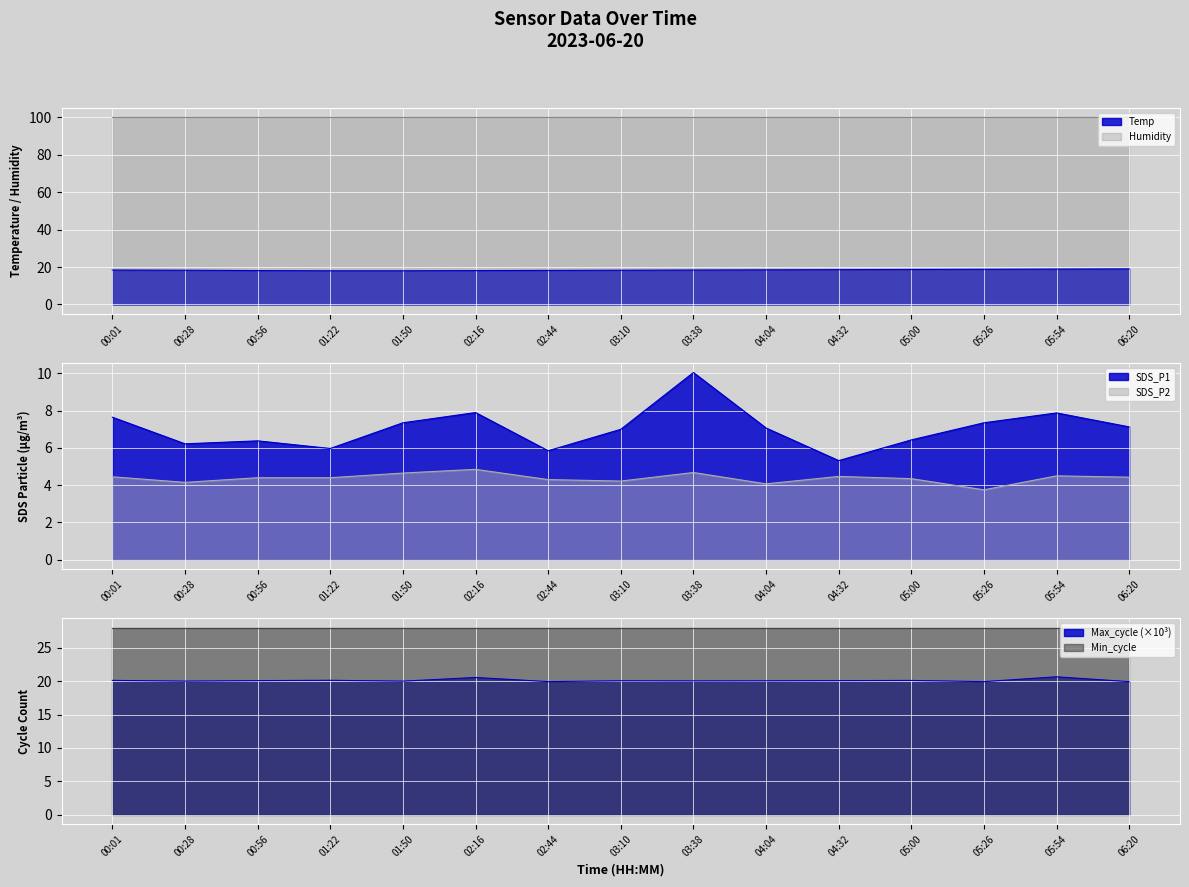

What is the difference between the highest and lowest values at 01:50?

15.3